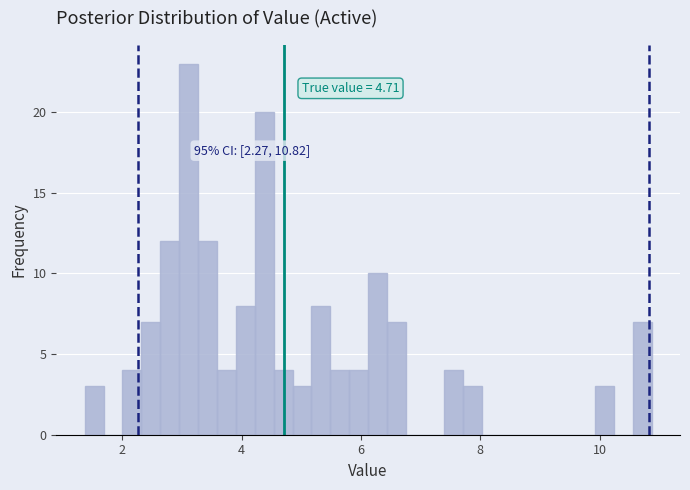

Around what value on the x-axis is the tallest bar? Give the approximate position of its centre, as read against the axis.

3.2